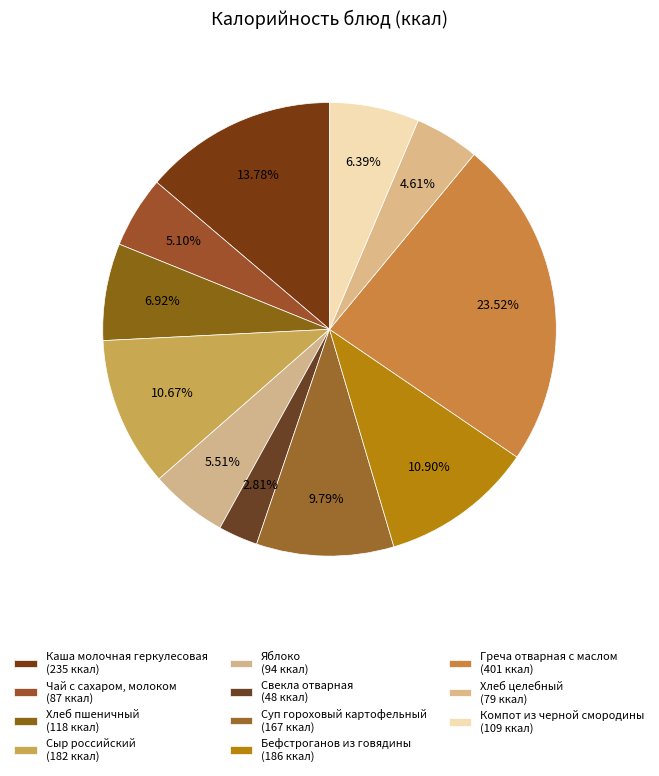

To the nearest percent, what is the combined percentage of Греча отварная с маслом and Хлеб целебный?

28%